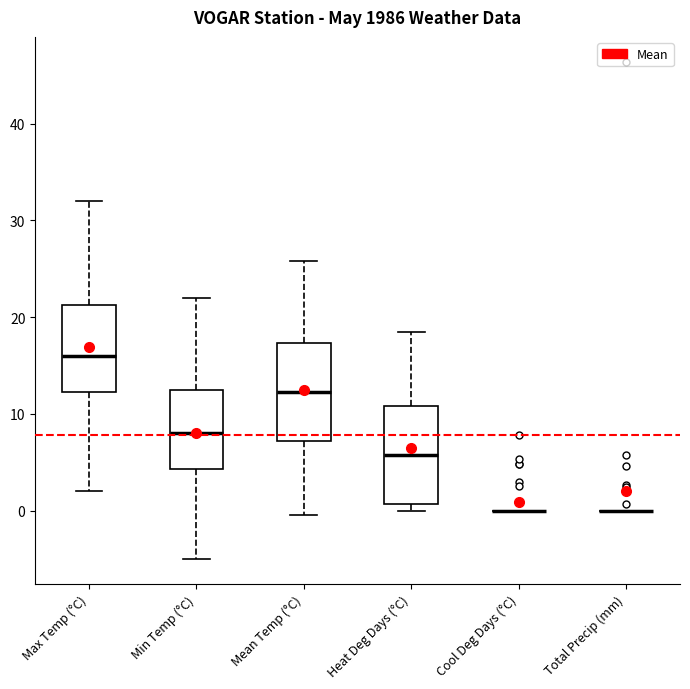

Where is the upper edge of the box for Heat Deg Days (°C) on the y-axis? The values are not printed on the chart, so give them approximately, as read against the axis.

11